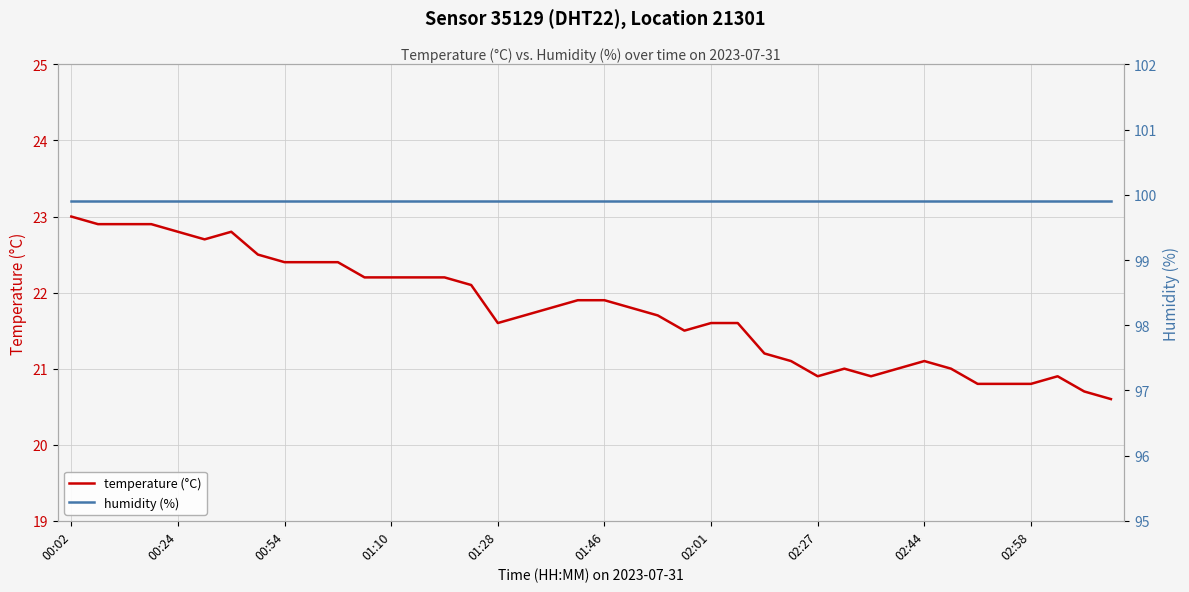

Which series changed the most between 26 and 39?

temperature (°C)